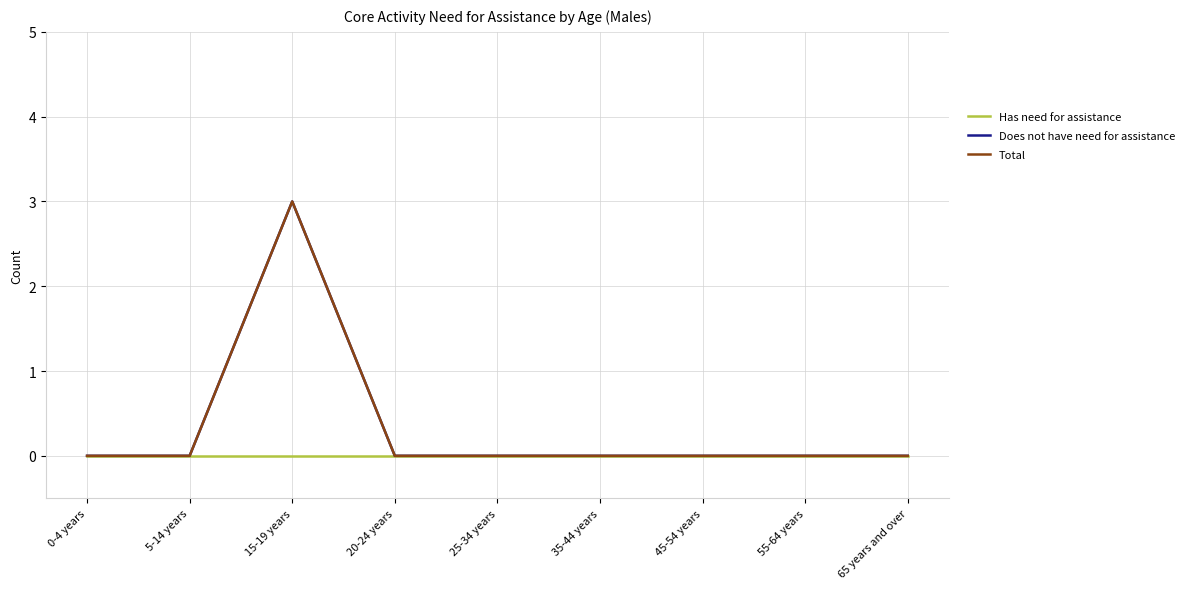

True or false: Has need for assistance and Total intersect in this chart.

False